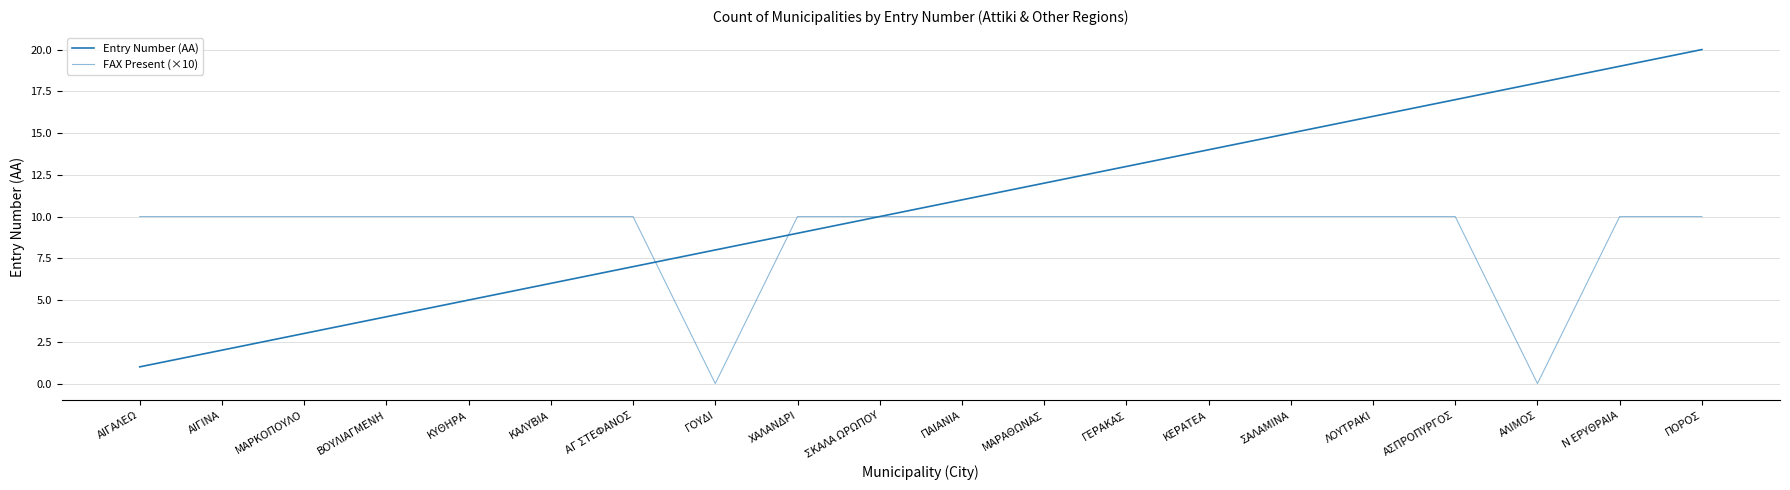

What is the label of the 8th point from the left?

ΓΟΥΔΙ